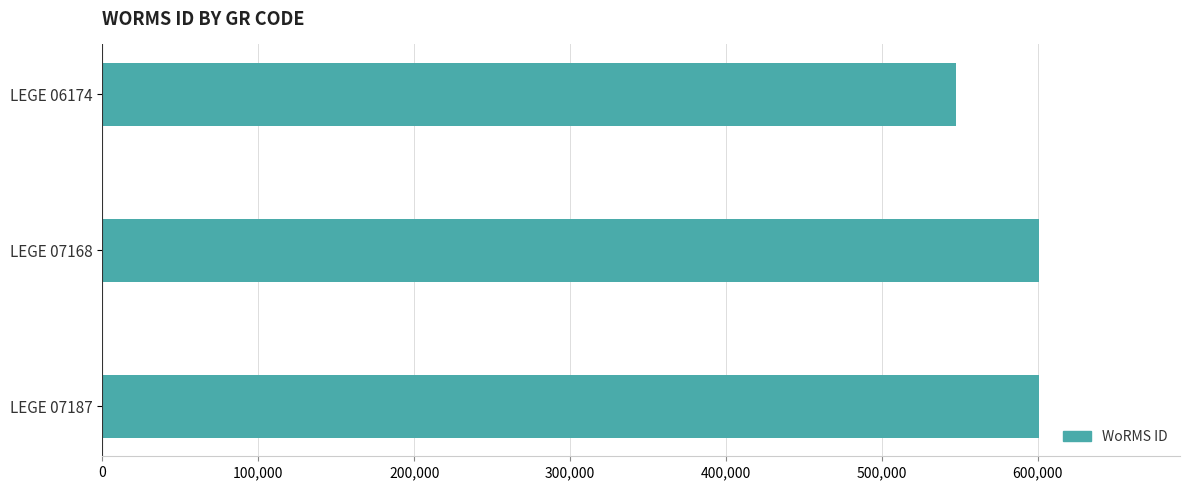

Reading top to bottom, list all the values displayed in this chart.

LEGE 06174=547449	LEGE 07168=600979	LEGE 07187=600979